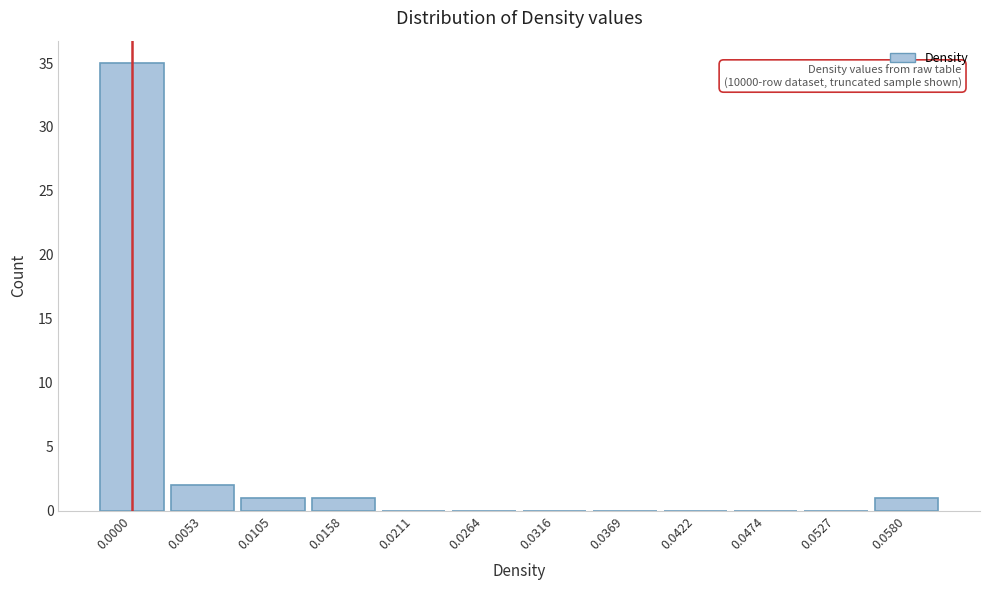

Reading left to right, extract all data points from this chart.

0.0000=35	0.0053=2	0.0105=1	0.0158=1	0.0211=0	0.0264=0	0.0316=0	0.0369=0	0.0422=0	0.0474=0	0.0527=0	0.0580=1